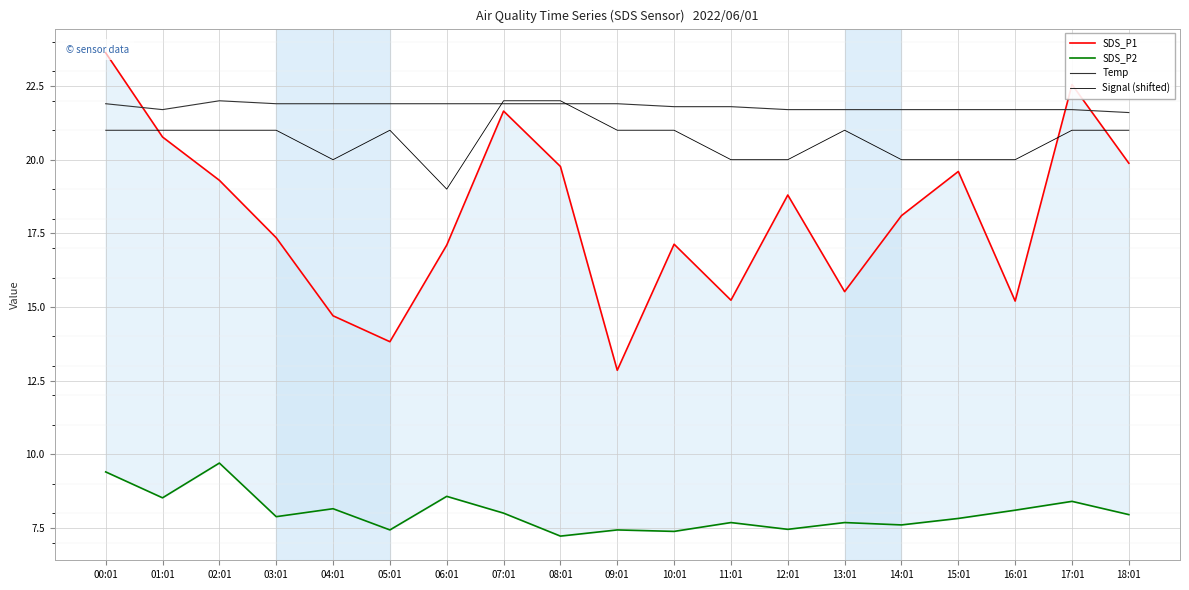

Between 09:01 and 18:01, which series saw the biggest shift?

SDS_P1